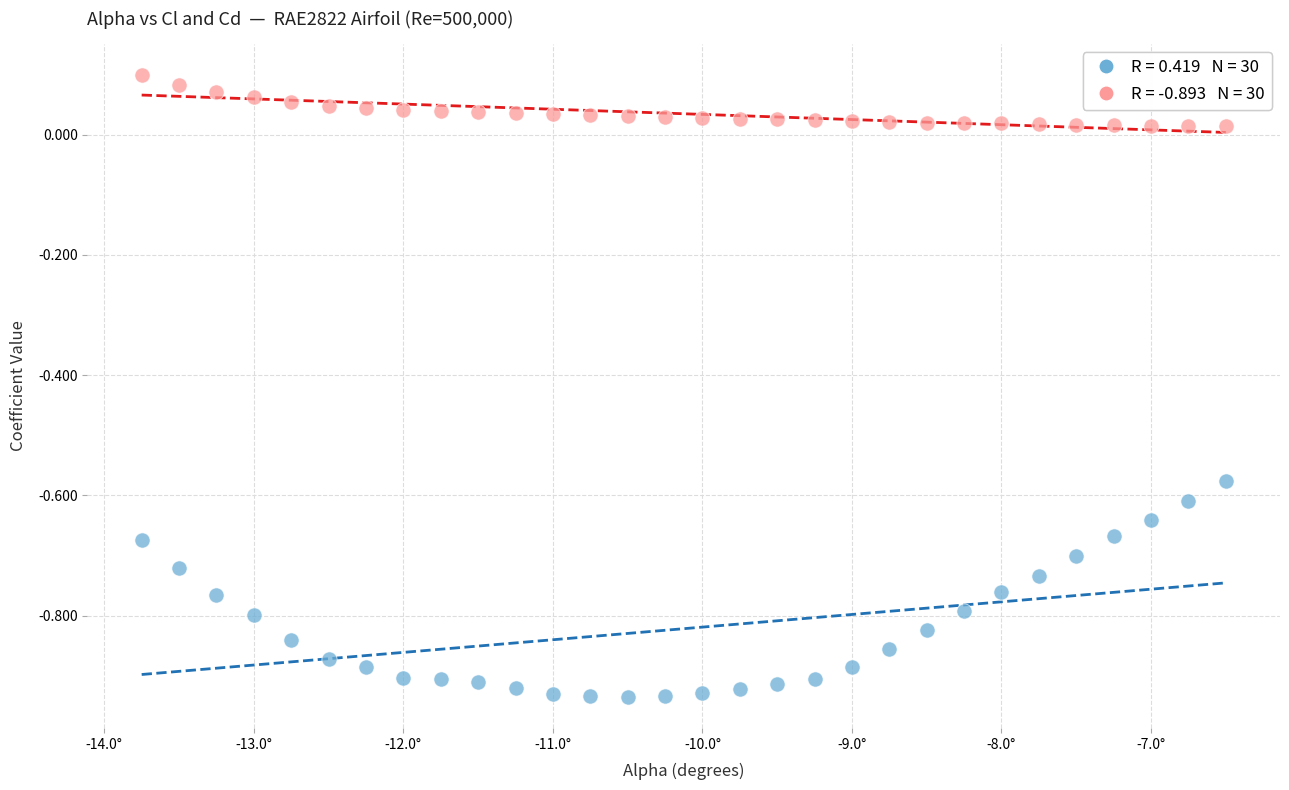

Across all data points, what is the range of X values (max minus min)?

7.2